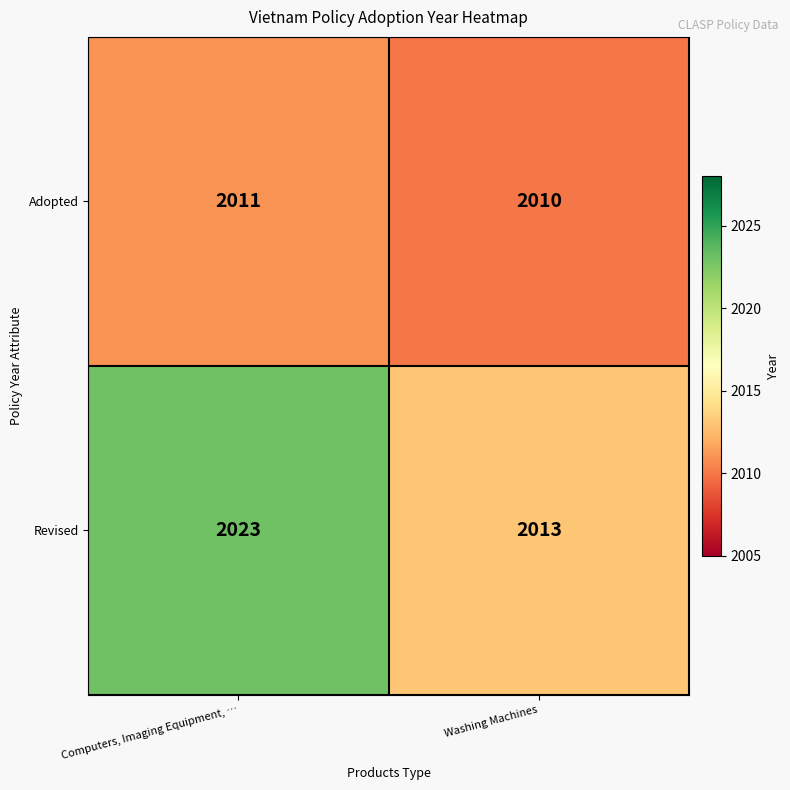

How many categories are shown in the chart?

2